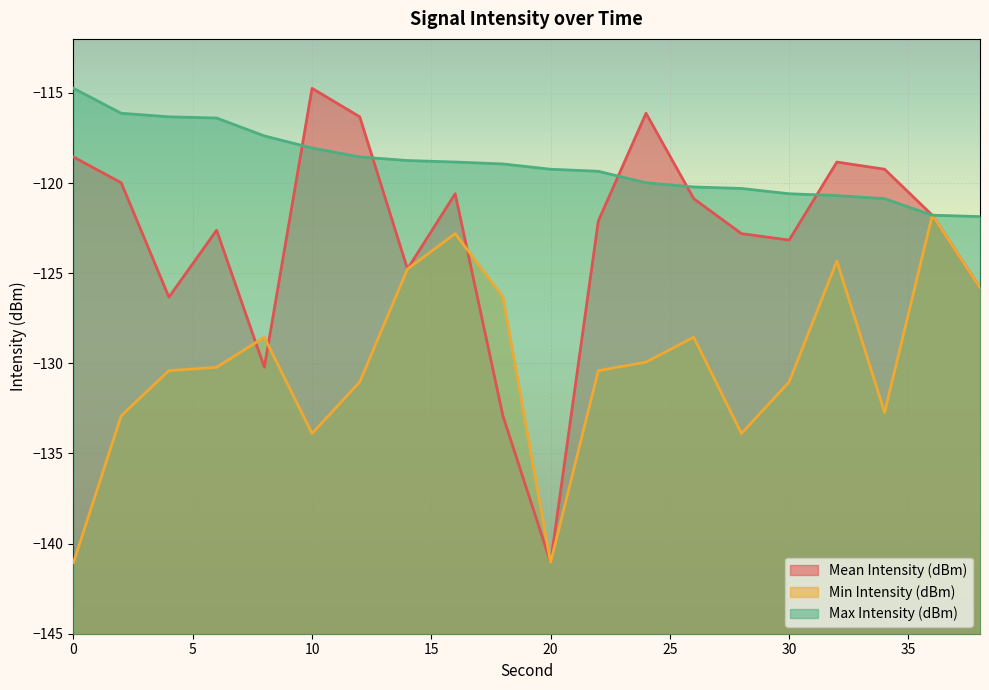

The Max Intensity (dBm) series shows -114.7 at 0. True or false?

True